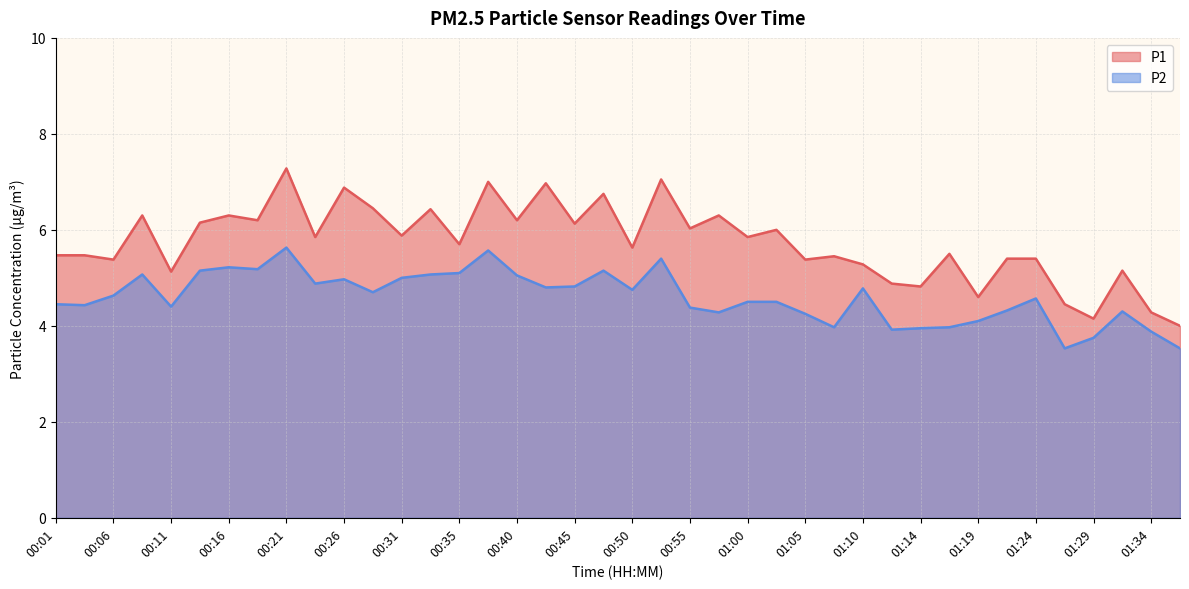

Read the P2 value at 01:22.

4.3